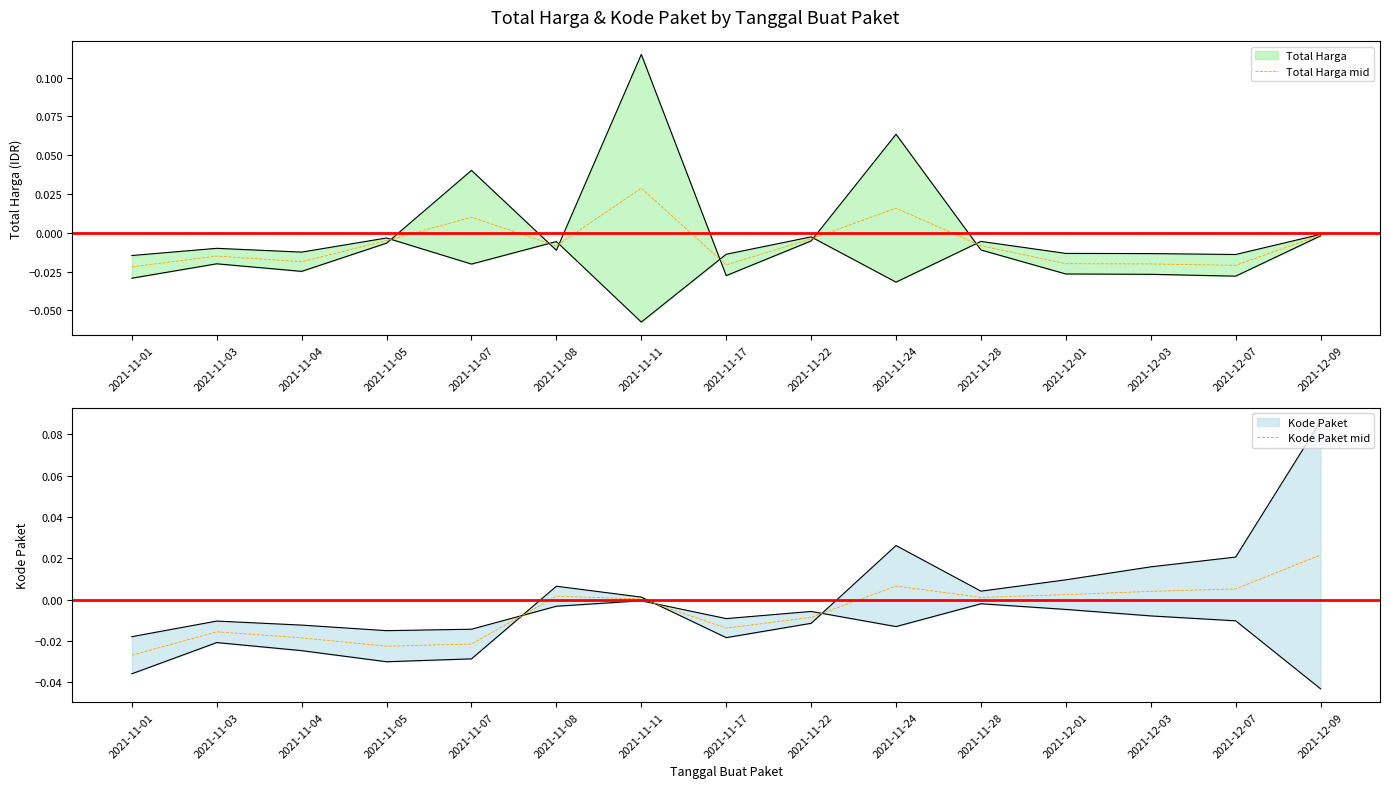

Where is the first local minimum for Total Harga mid?

2021-11-04